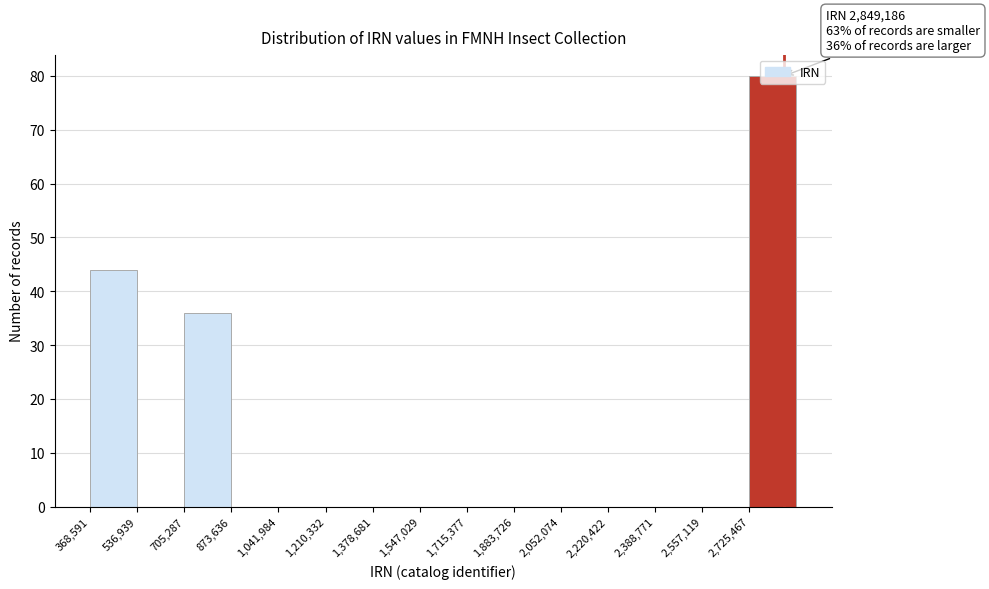

Which range on the x-axis has the tallest bar?

2720000 to 2900000